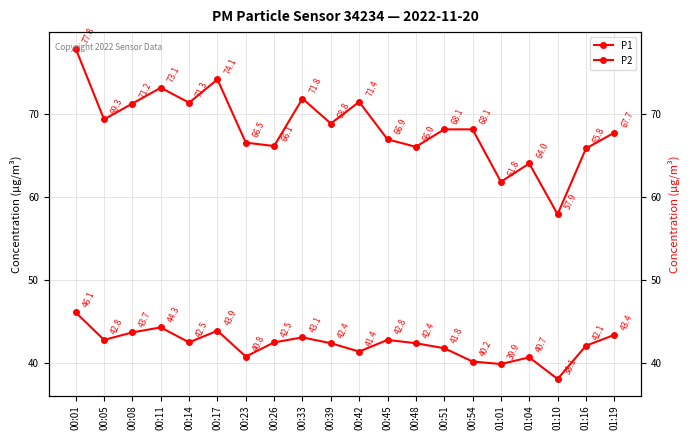

What is the value of the P2 point at the 6th from the left?

43.9